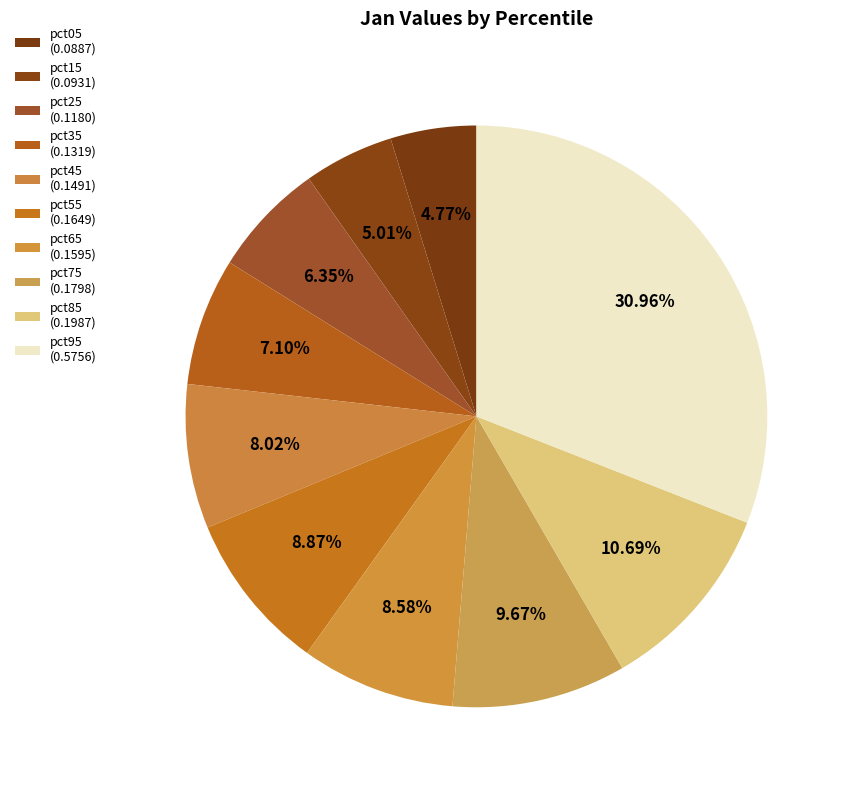

Which category has the biggest portion of the pie?

pct95